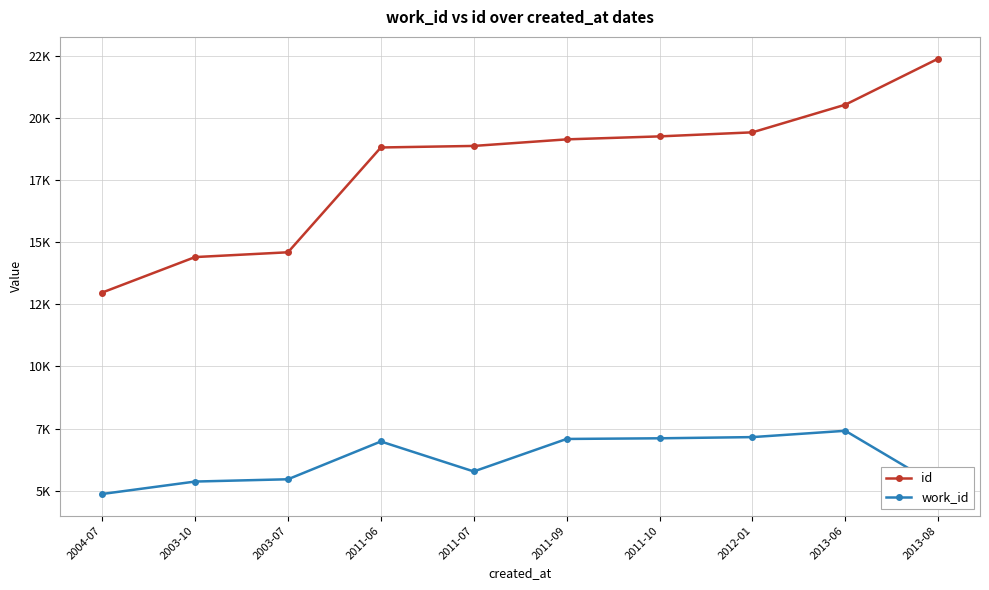

Rank the series by their maximum value, from highest to lowest.

id, work_id